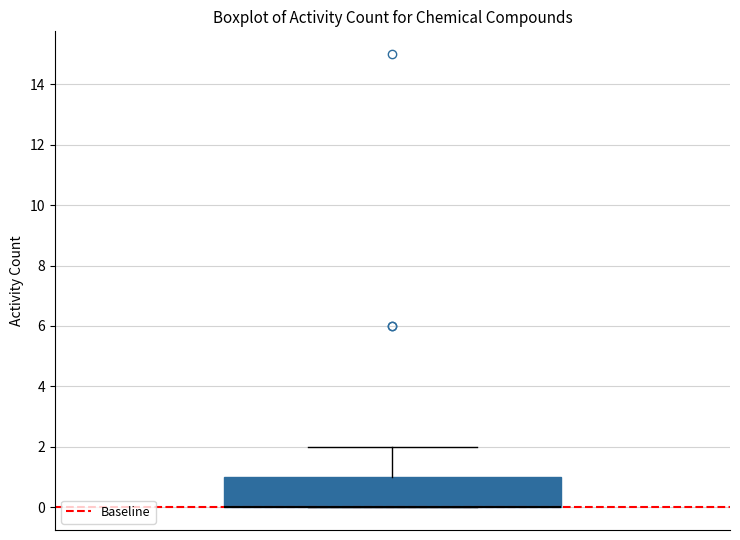

Where is the lower edge of the box on the y-axis? The values are not printed on the chart, so give them approximately, as read against the axis.

0